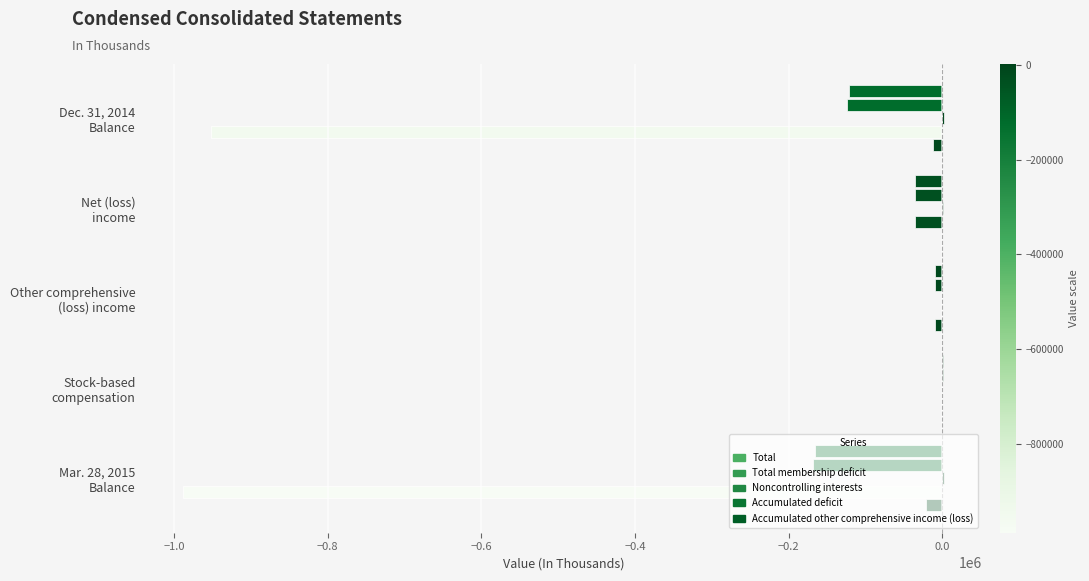

Count the number of categories in the chart.

5